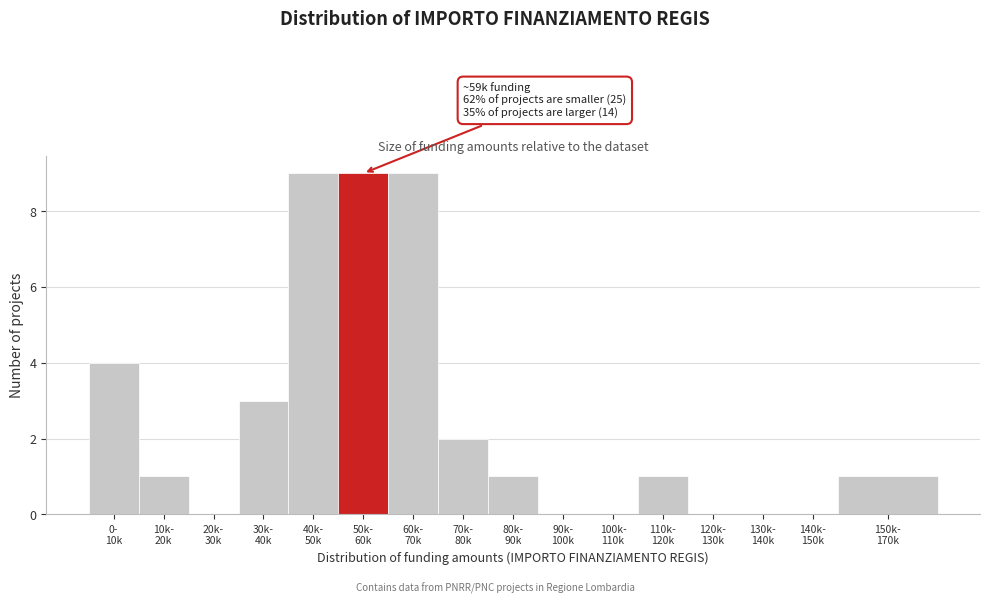

What is the greatest value displayed?

9